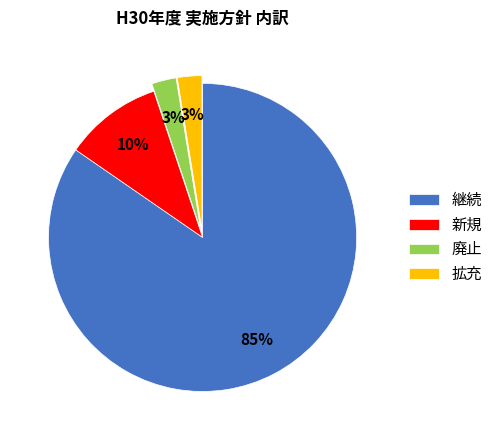

Is there a majority slice in this chart?

Yes